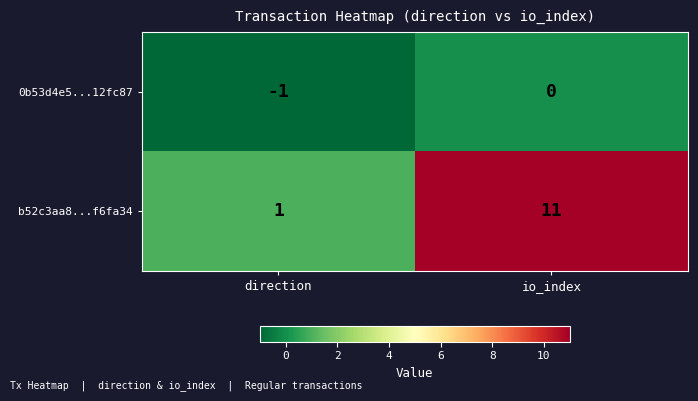

What is the sum of the b52c3aa8...f6fa34 values at direction and io_index?

12